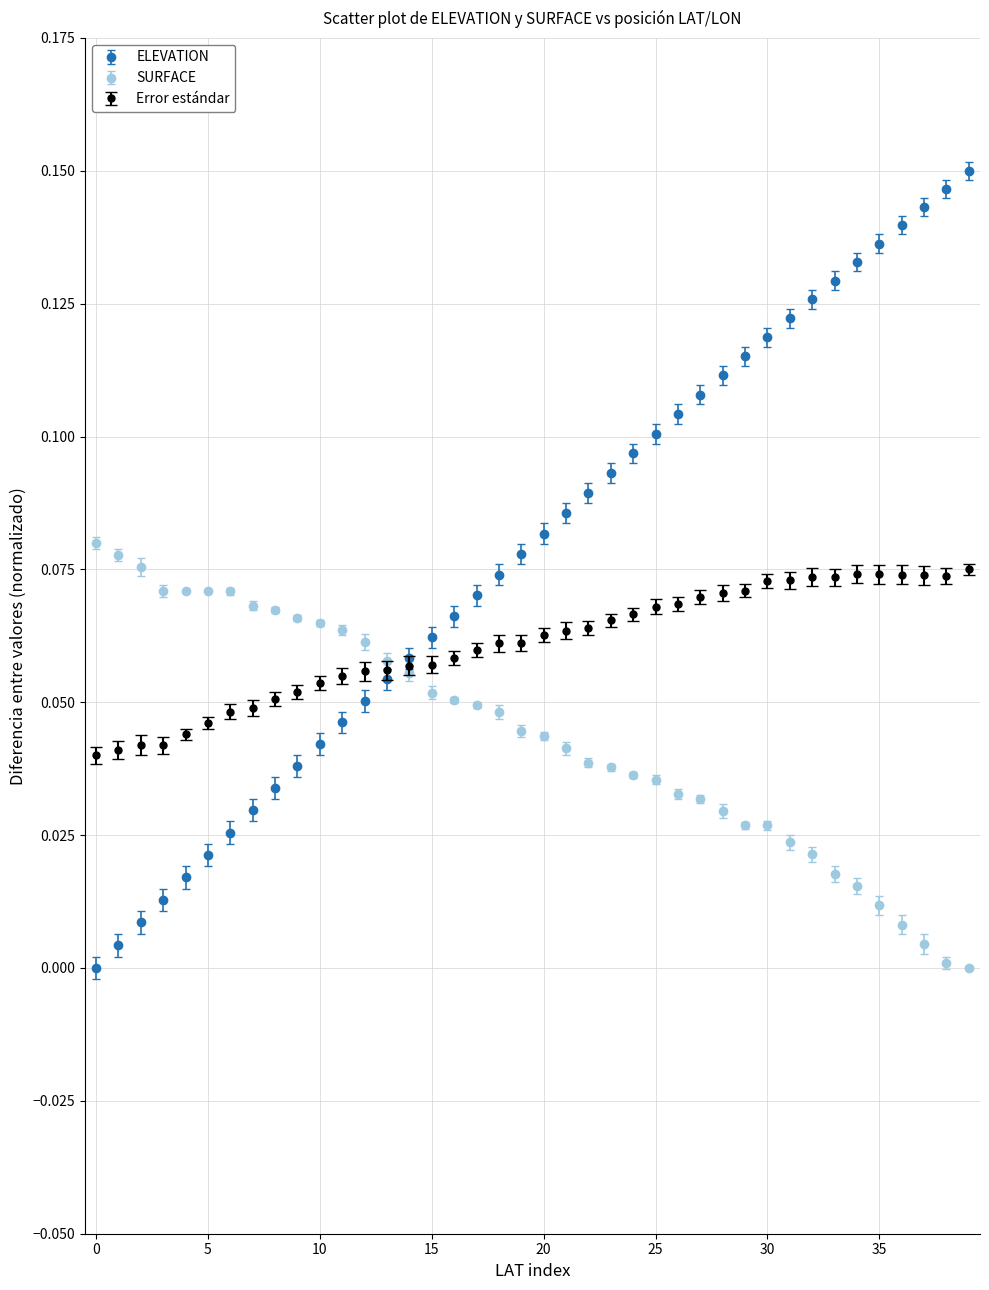

Which series has the largest range (max minus min)?

ELEVATION